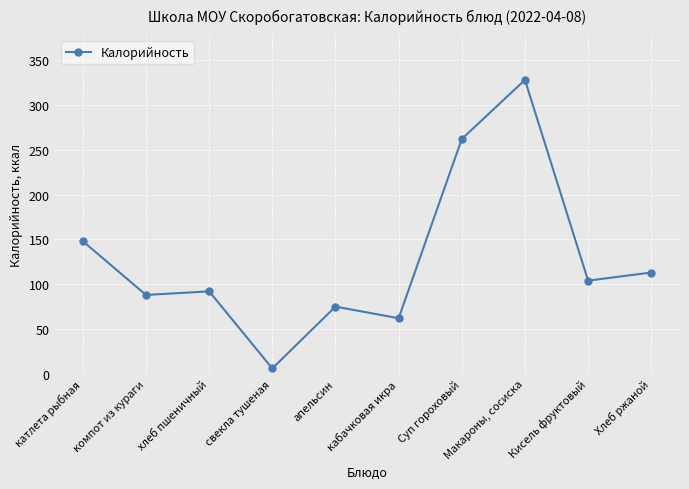

What is the label of the 5th point from the left?

апельсин